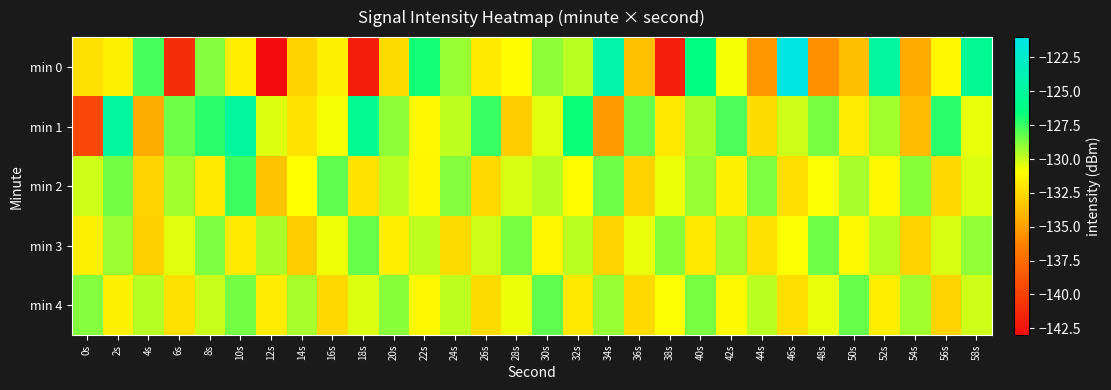

Between 12s and 30s, which is larger?

30s